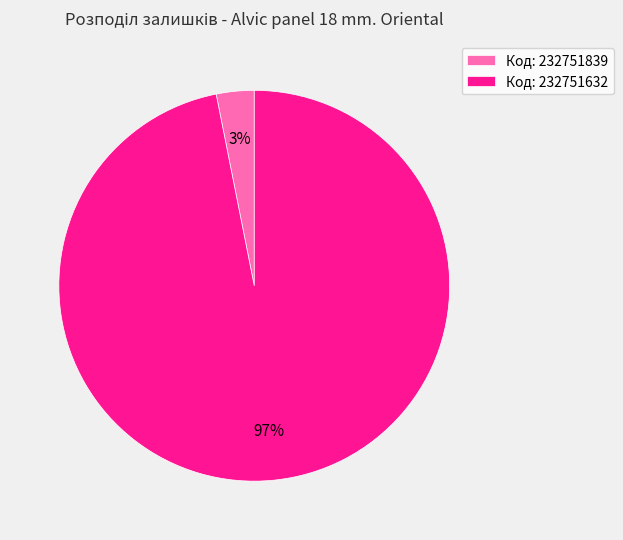

How many segments does this pie chart have?

2